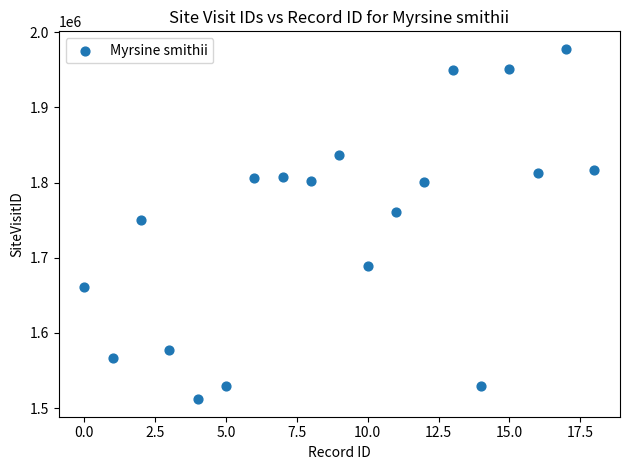

What is the range of Y values (max minus min)?

466044